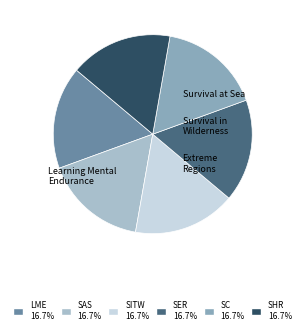

Is there any slice that represents more than half of the pie?

No